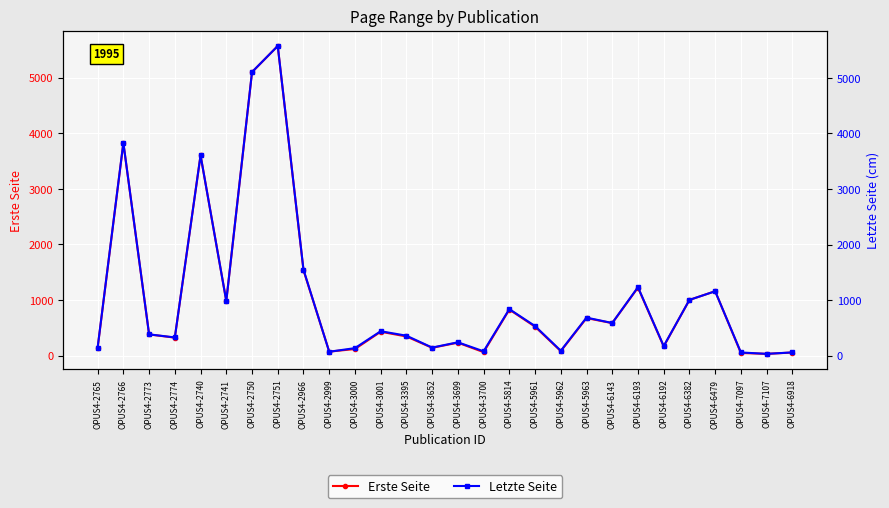

True or false: Letzte Seite and Erste Seite cross at least once.

False